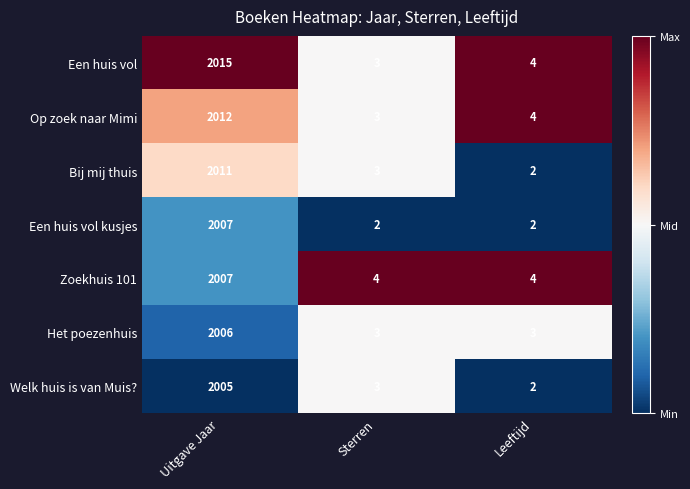

How many Zoekhuis 101 values are between 4 and 2007?

3